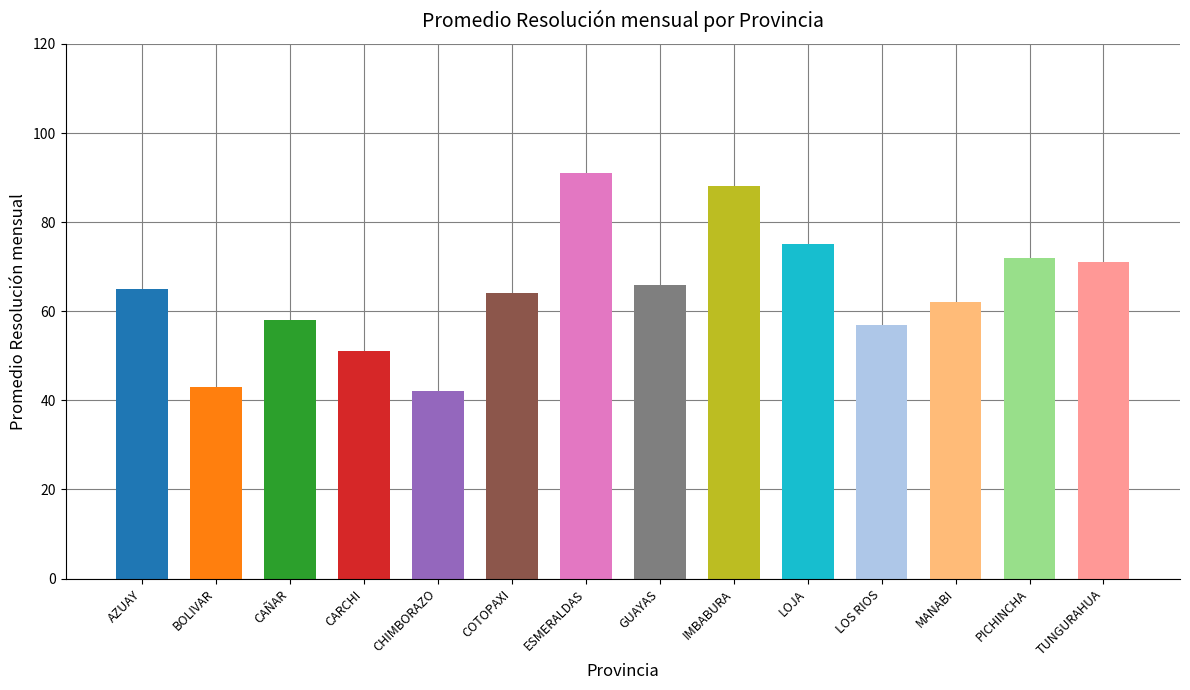

Which label corresponds to the smallest value in the chart?

CHIMBORAZO